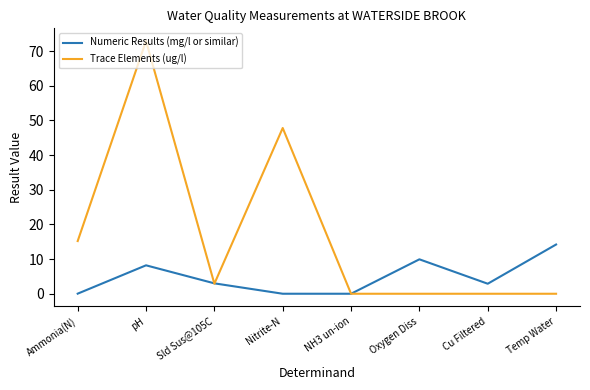

Which category has the highest value in the Numeric Results (mg/l or similar) series?

Temp Water